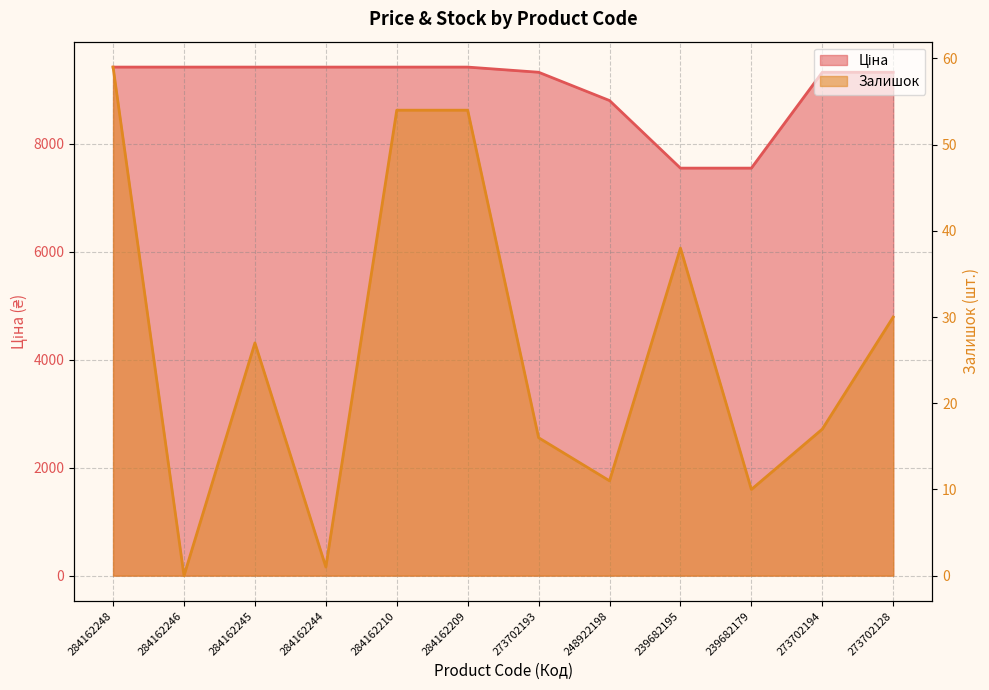

What is the sum of all Ціна values?

108354.8